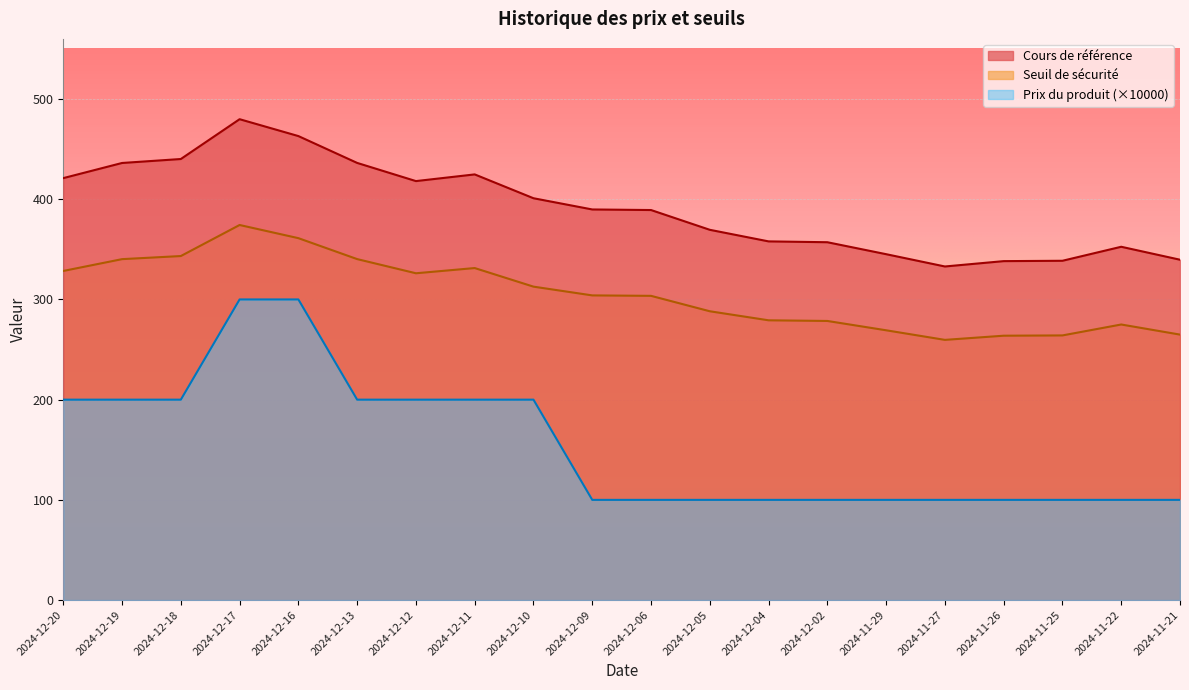

Rank the series at 2024-12-04 from lowest to highest value.

Prix du produit (×10000), Seuil de sécurité, Cours de référence